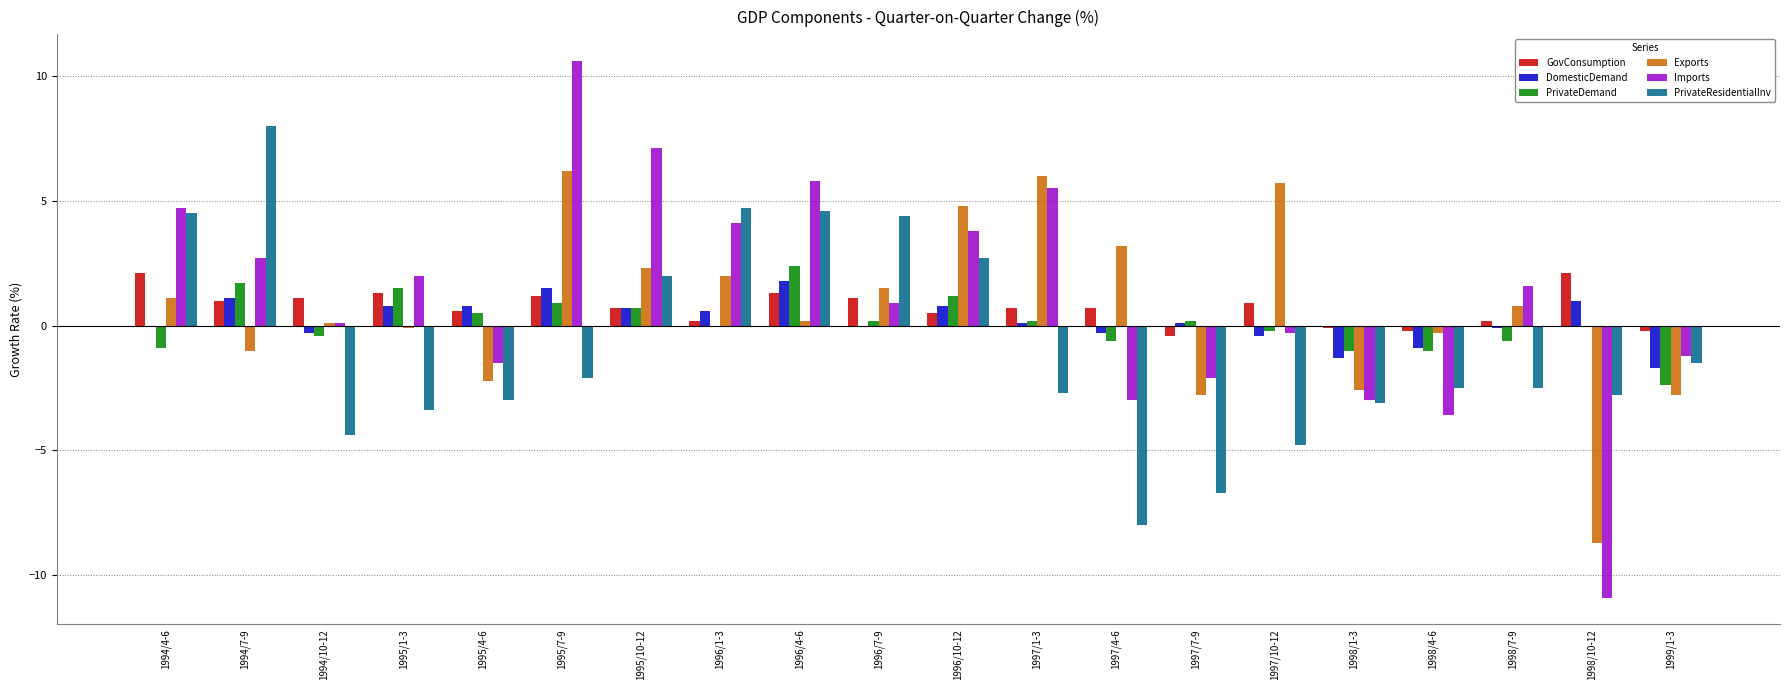

Between 1995/7-9 and 1997/1-3, which series saw the biggest shift?

Imports